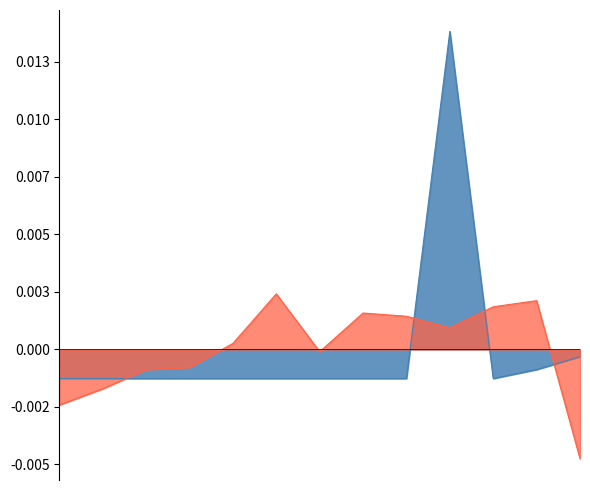

How many values in Workday Inc. are above zero?

1